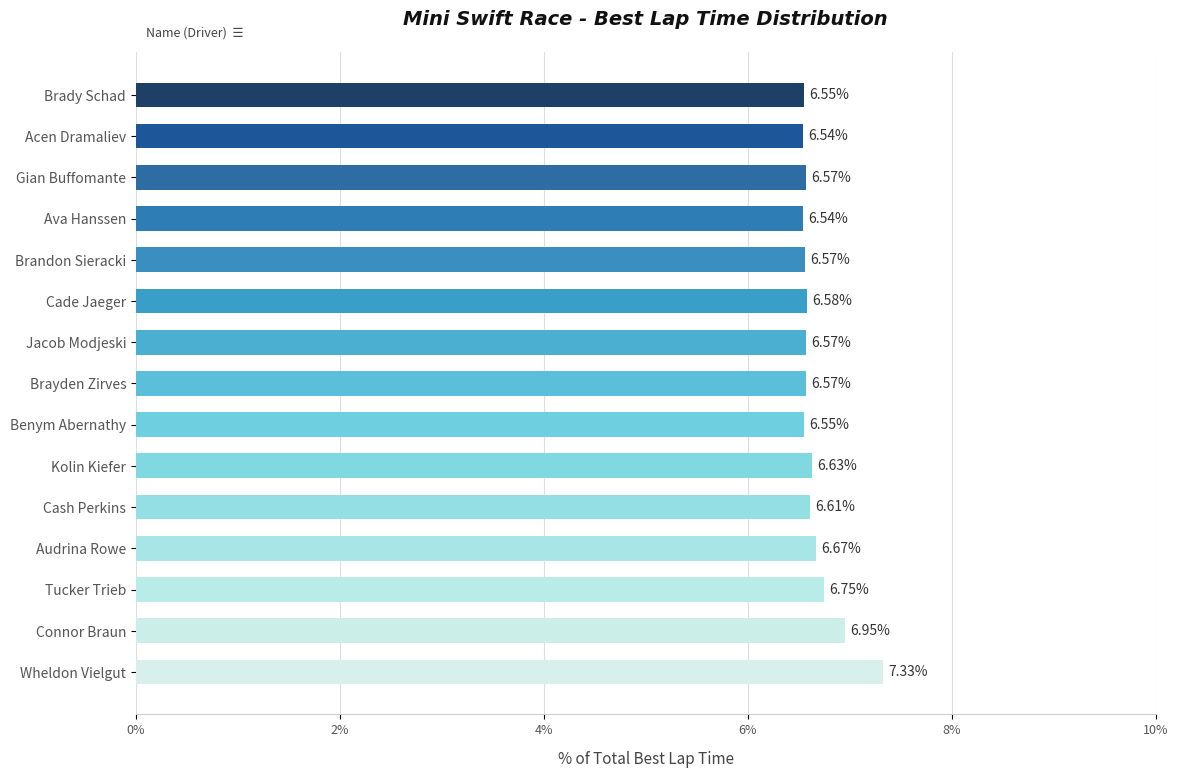

What is the label of the 1st bar from the bottom?

Wheldon Vielgut